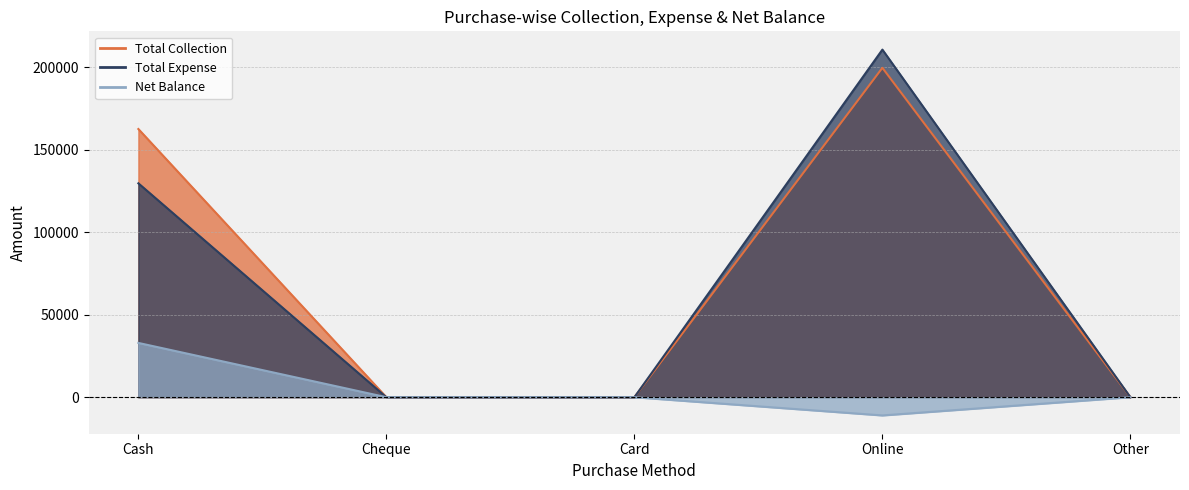

What is the minimum value shown in the chart?

-11033